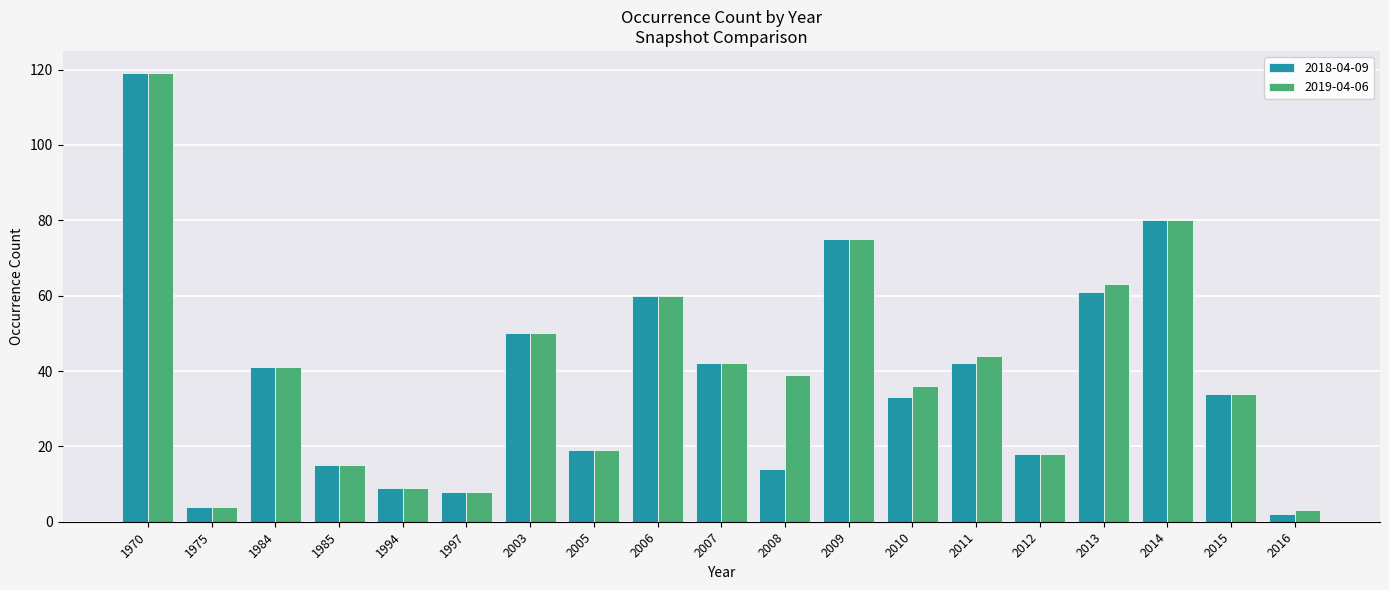

At how many categories does at least one series exceed 13?

15